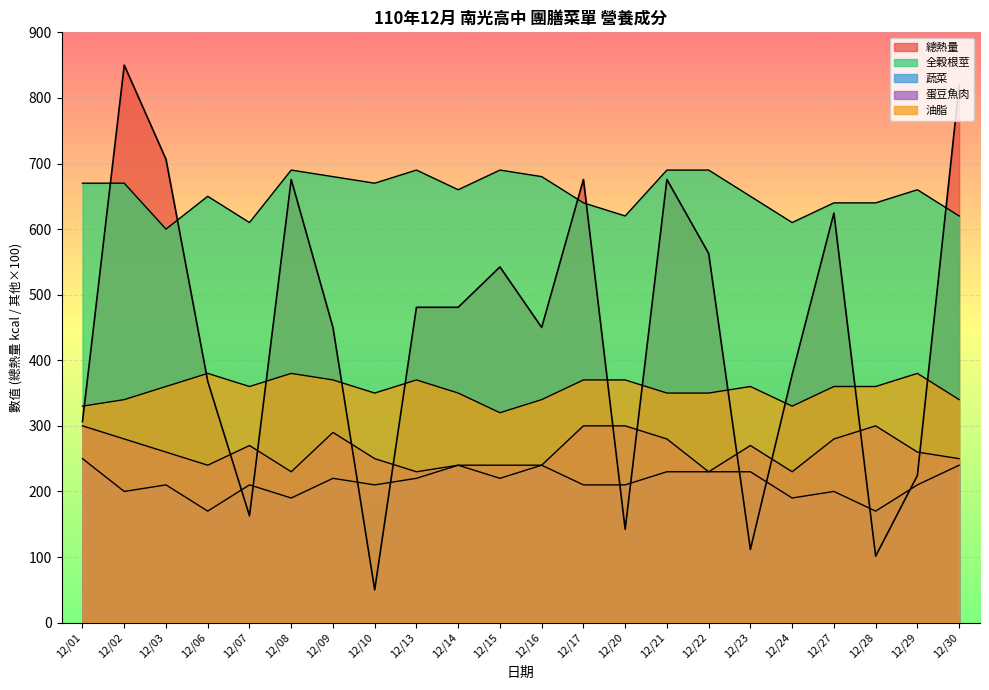

What are all the series names shown in the legend?

總熱量, 全穀根莖, 蔬菜, 蛋豆魚肉, 油脂